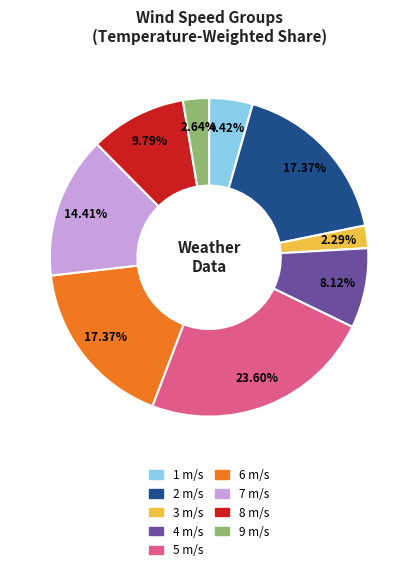

Is there any slice that represents more than half of the pie?

No